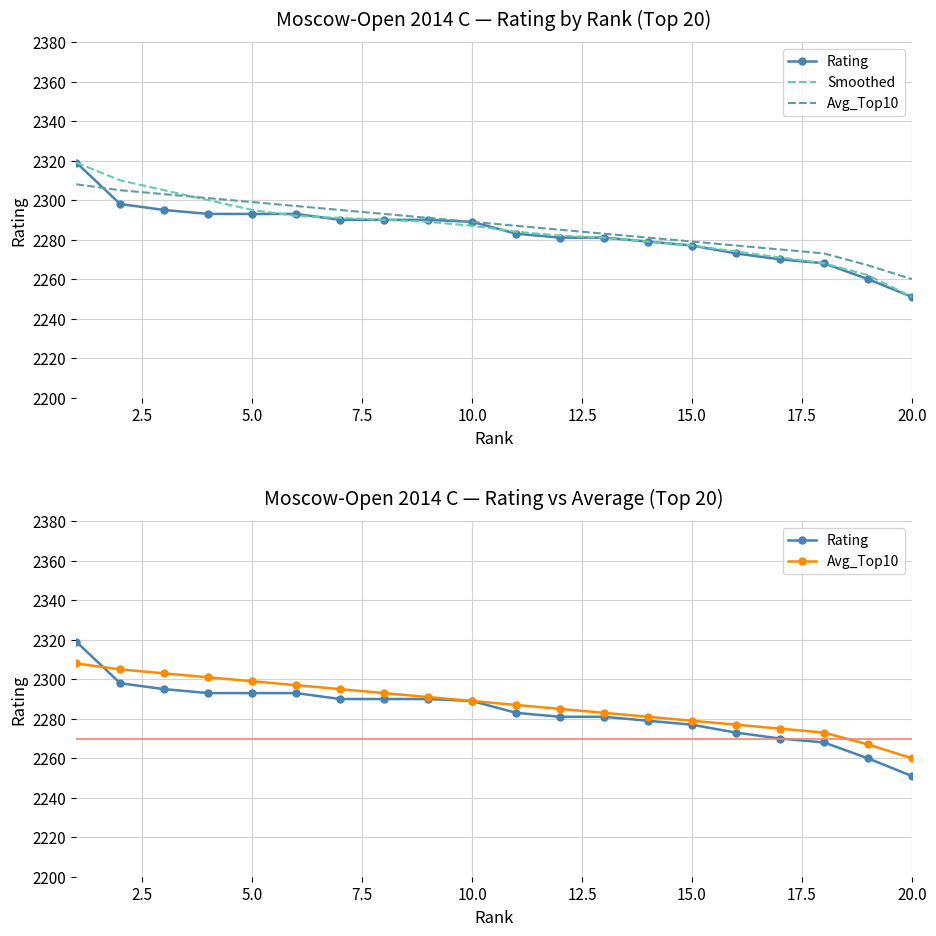

Which has a higher value, 9 or 7.5?

7.5